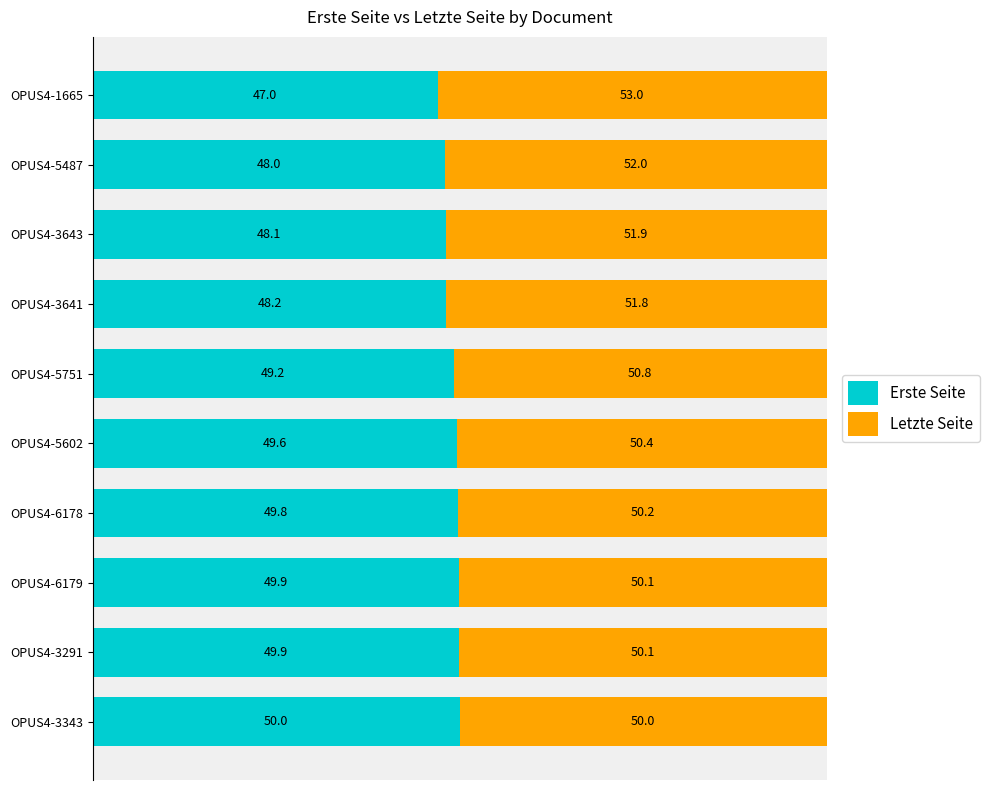

At which label is Erste Seite closest to 48?

OPUS4-5487